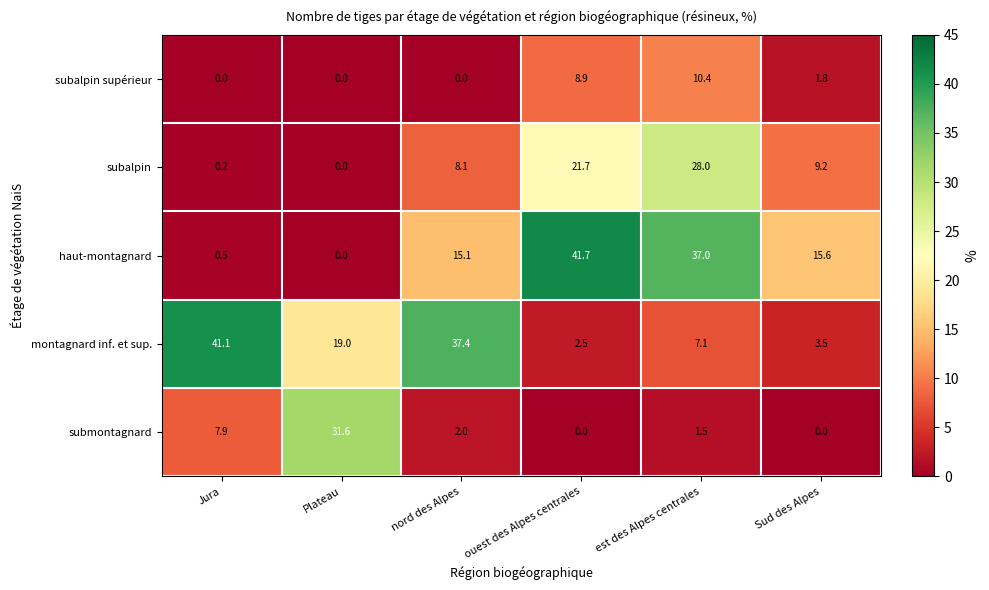

What is the average value of the subalpin supérieur series?

3.5